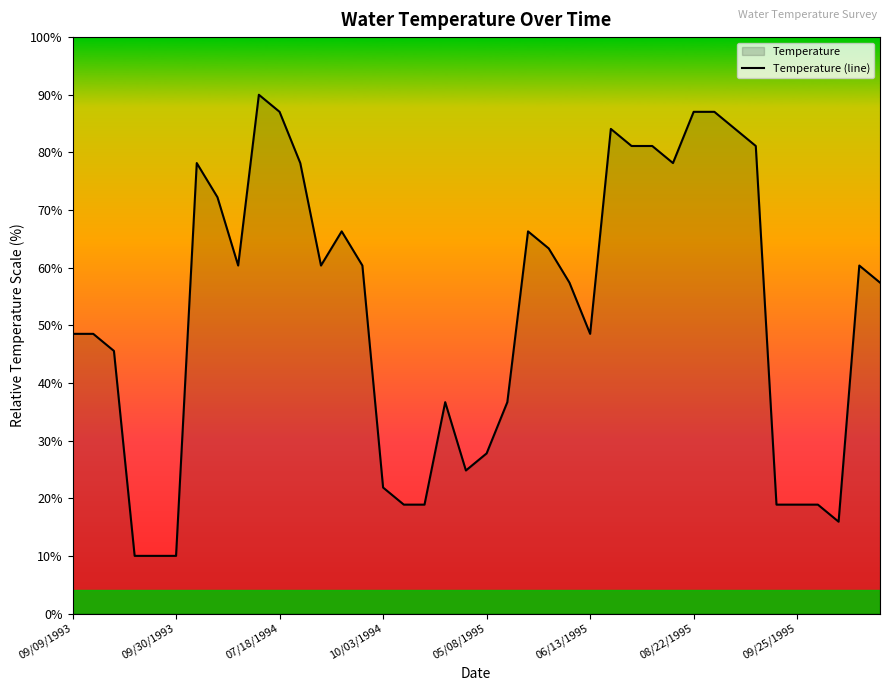

The value at 06/13/1995 is 83.6. True or false?

False